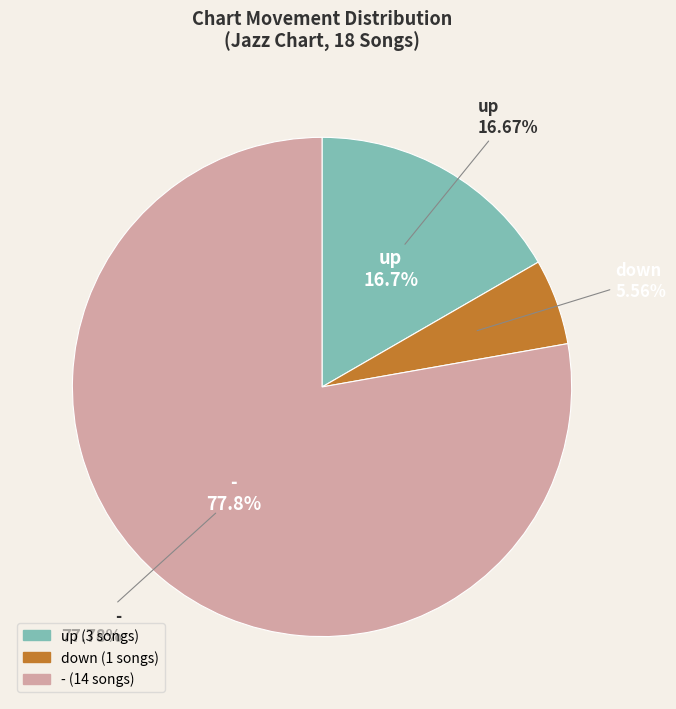

Is it true that down is 1% of the pie?

False